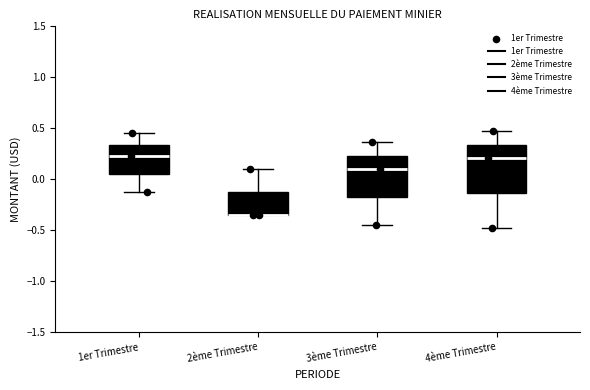

Comparing the boxes themselves (not the whiskers), which one is the tallest?

4ème Trimestre